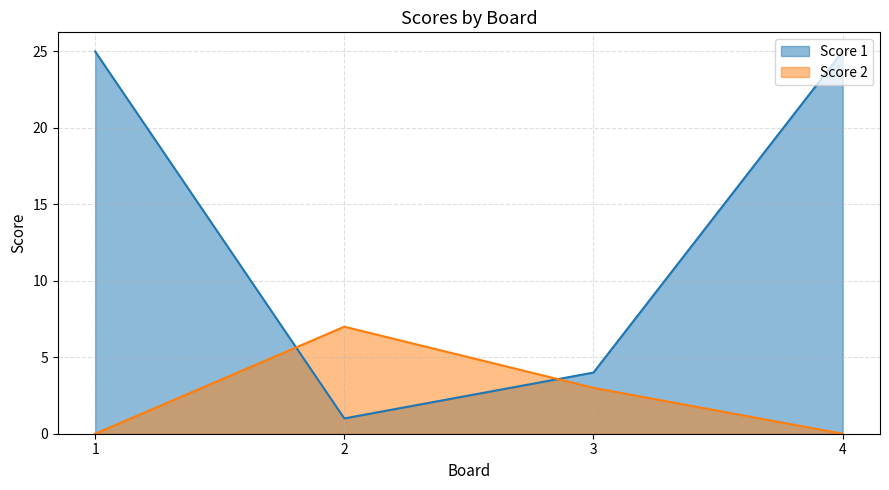

Which has a higher value, 3 or 4?

4